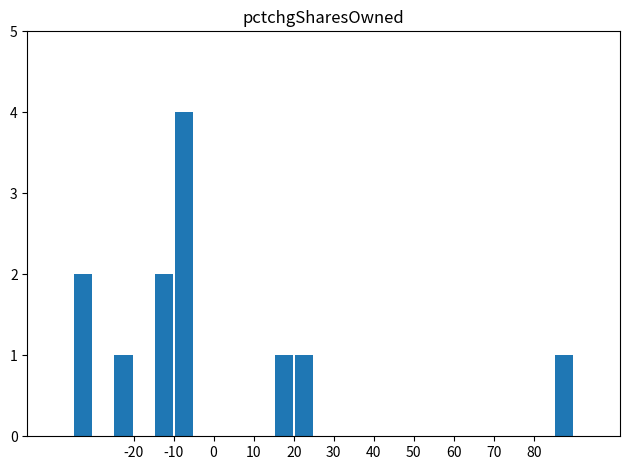

Reading left to right, what are all the values shown in this chart?

0	2	0	1	0	2	4	0	0	0	0	1	1	0	0	0	0	0	0	0	0	0	0	0	0	1	0